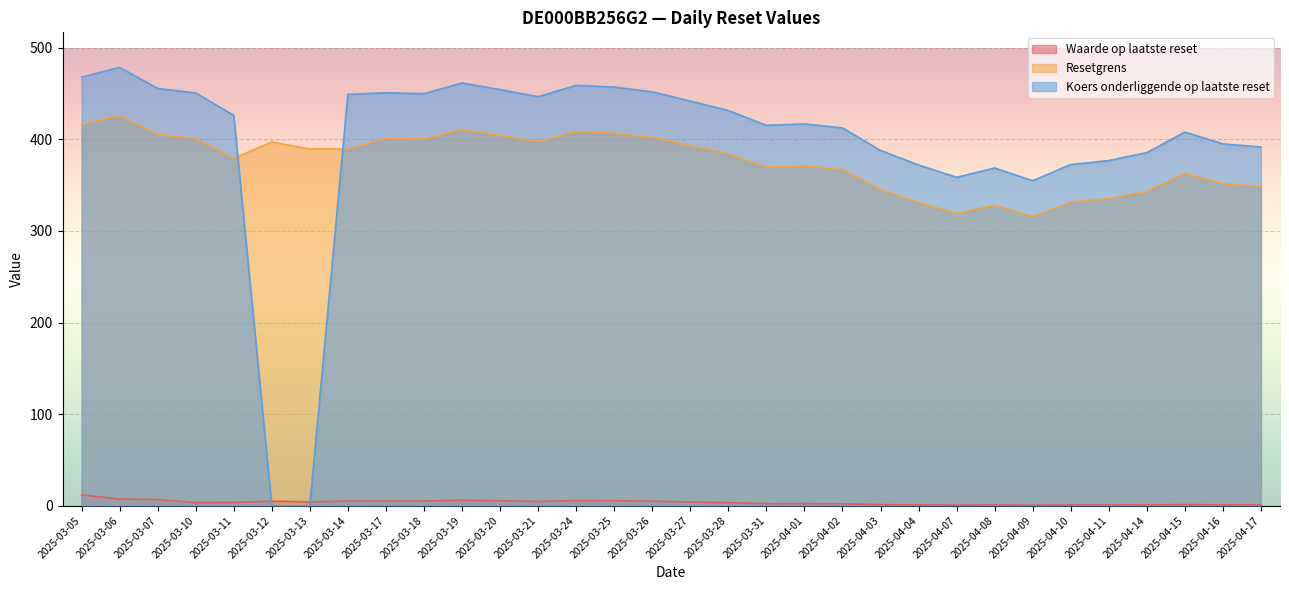

What is the spread (max minus min) of values at 2025-04-11?

376.2